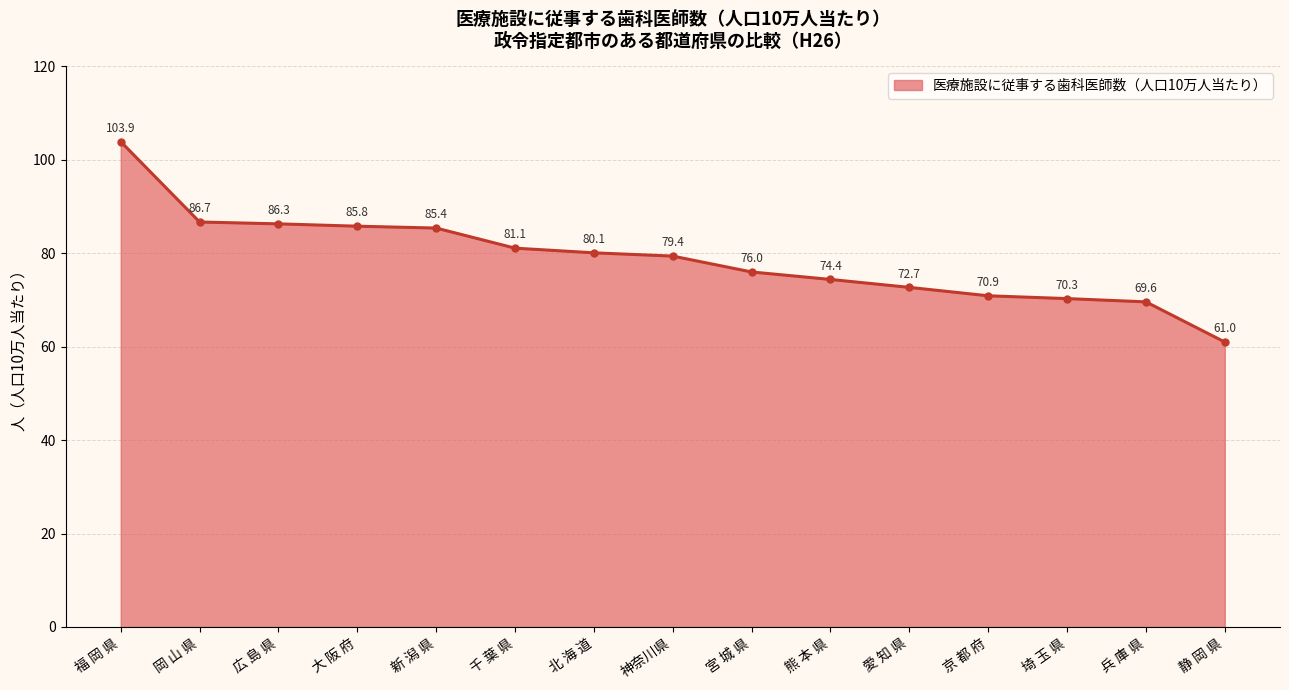

What is the ratio of the value at 北 海 道 to the value at 広 島 県?

0.9